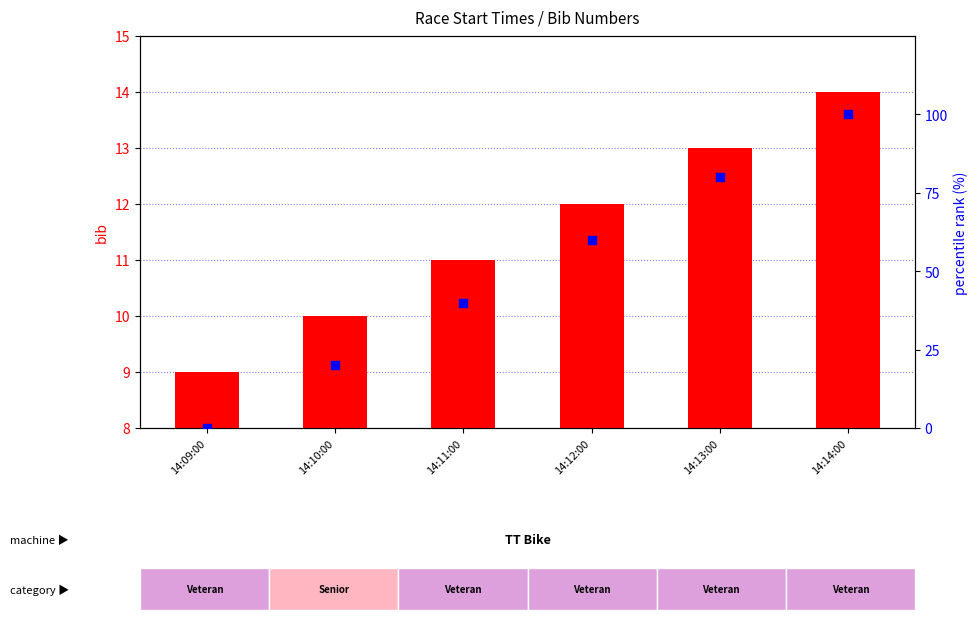

What are all the series names shown in the legend?

bib number, percentile rank within the sample